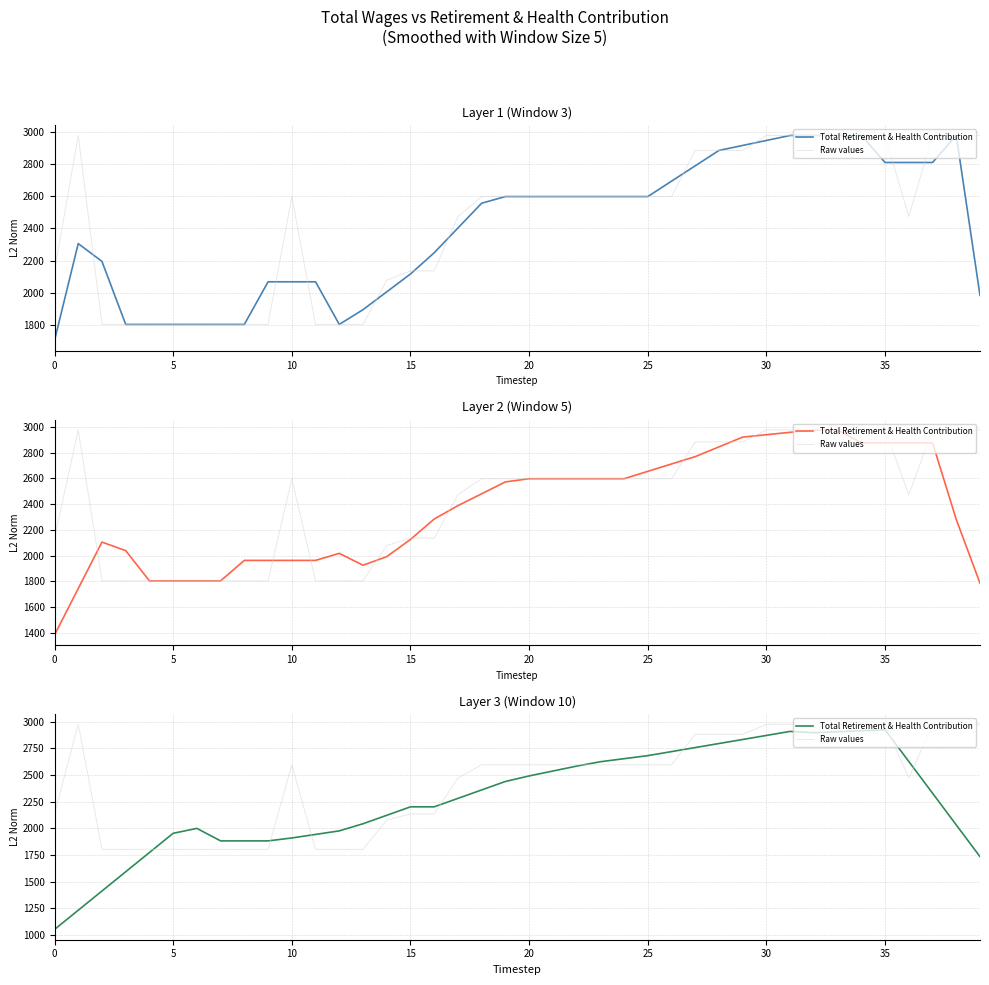

In Raw values, how many points are higher than both neighbors (excluding endpoints)?

2